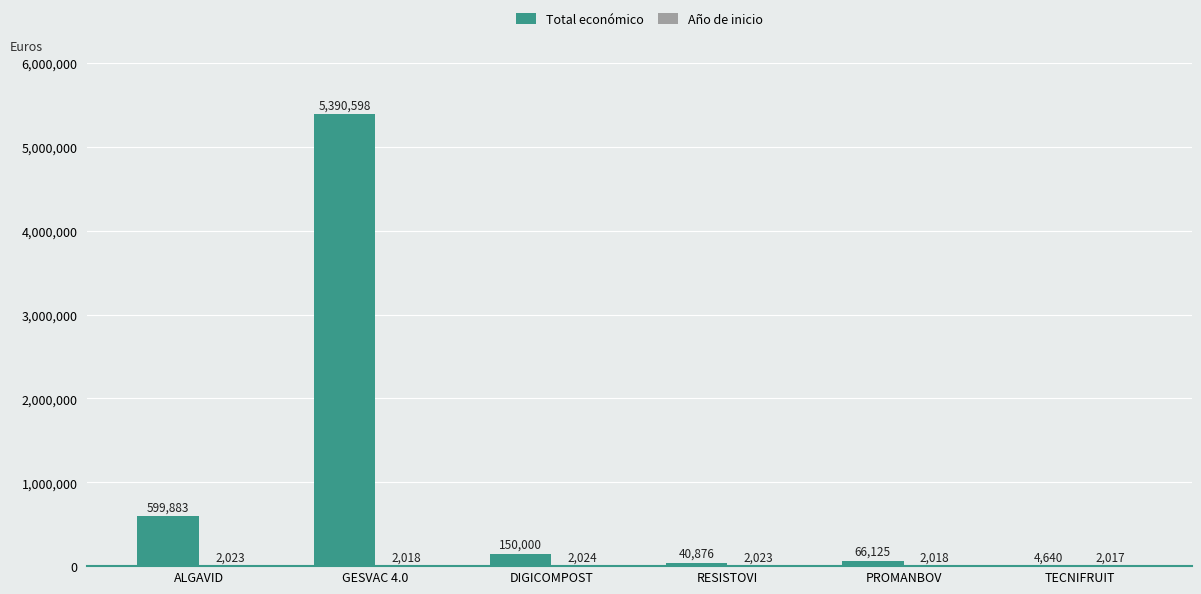

What is the maximum value for Total económico?

5390598